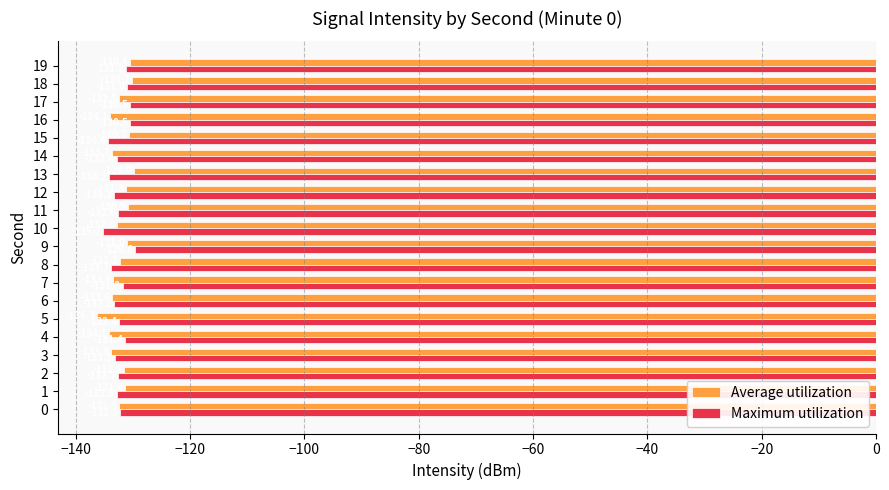

Rank the series by their maximum value, from lowest to highest.

Average utilization, Maximum utilization